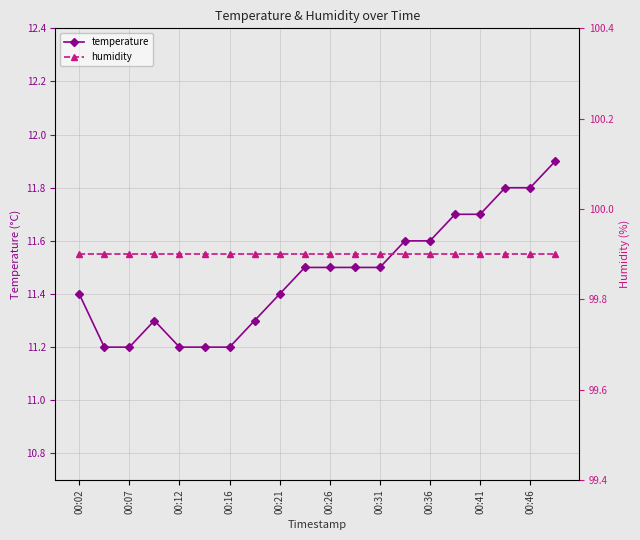

Reading left to right, what are all the values shown in this chart?

temperature: 11.4	11.2	11.2	11.3	11.2	11.2	11.2	11.3	11.4	11.5	11.5	11.5	11.5	11.6	11.6	11.7	11.7	11.8	11.8	11.9
humidity: 99.9	99.9	99.9	99.9	99.9	99.9	99.9	99.9	99.9	99.9	99.9	99.9	99.9	99.9	99.9	99.9	99.9	99.9	99.9	99.9